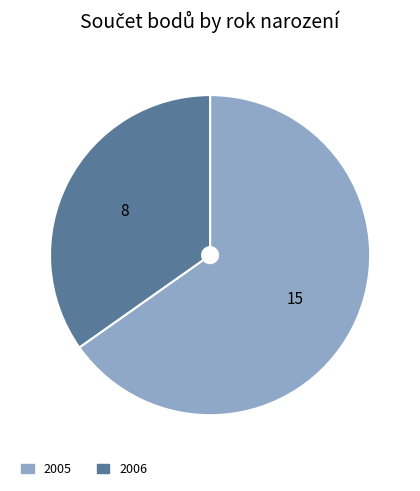

How many segments does this pie chart have?

2